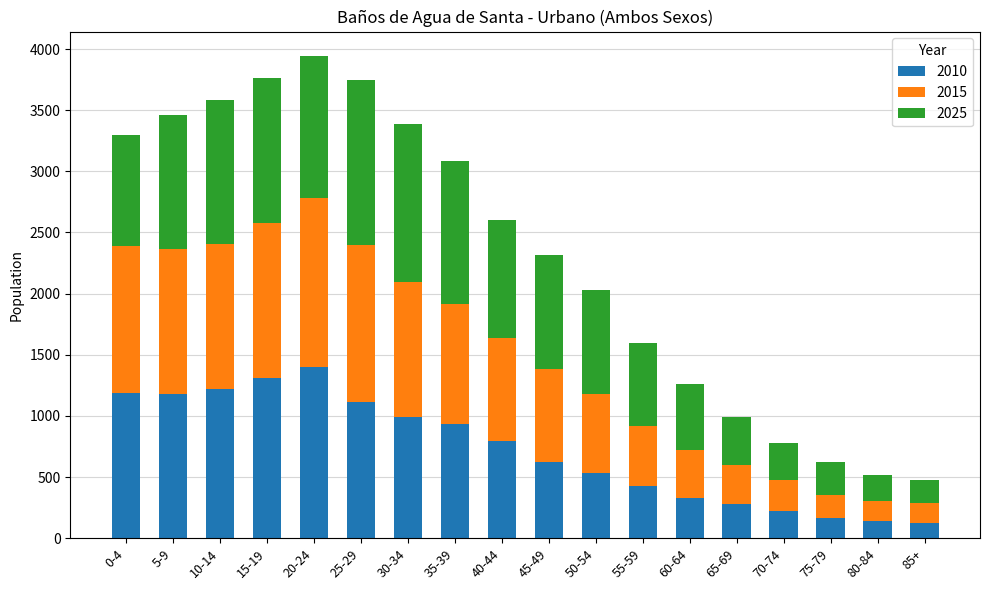

At which label does 2010 first exceed 793?

0-4